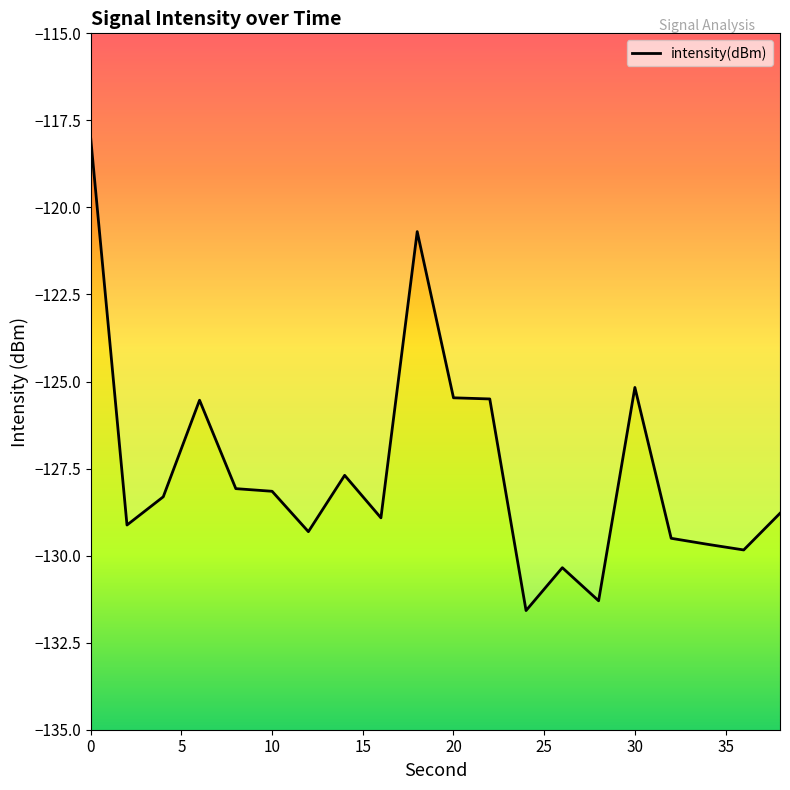

What is the maximum value shown in the chart?

-118.0